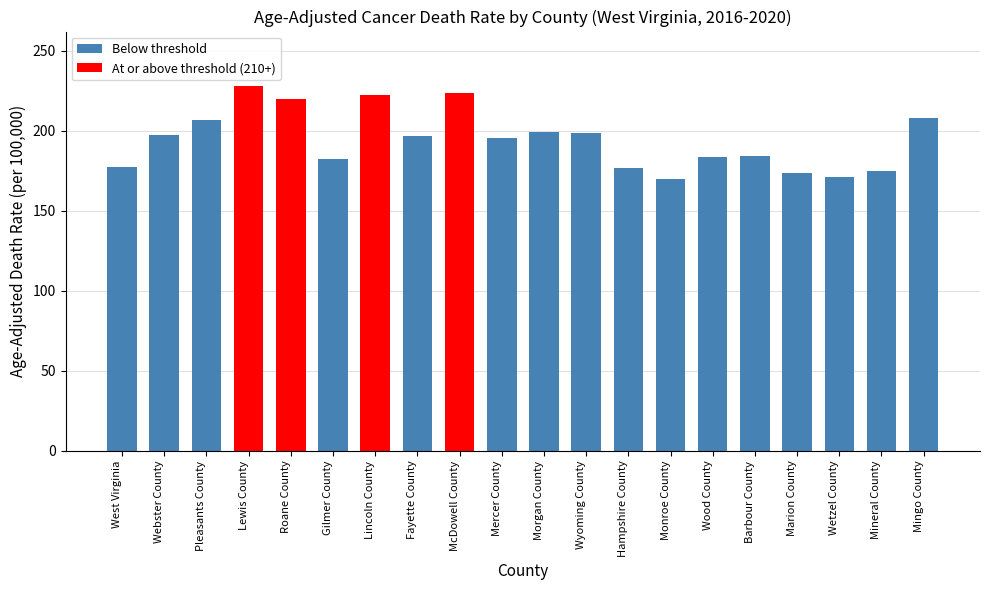

What is the average value?

194.5